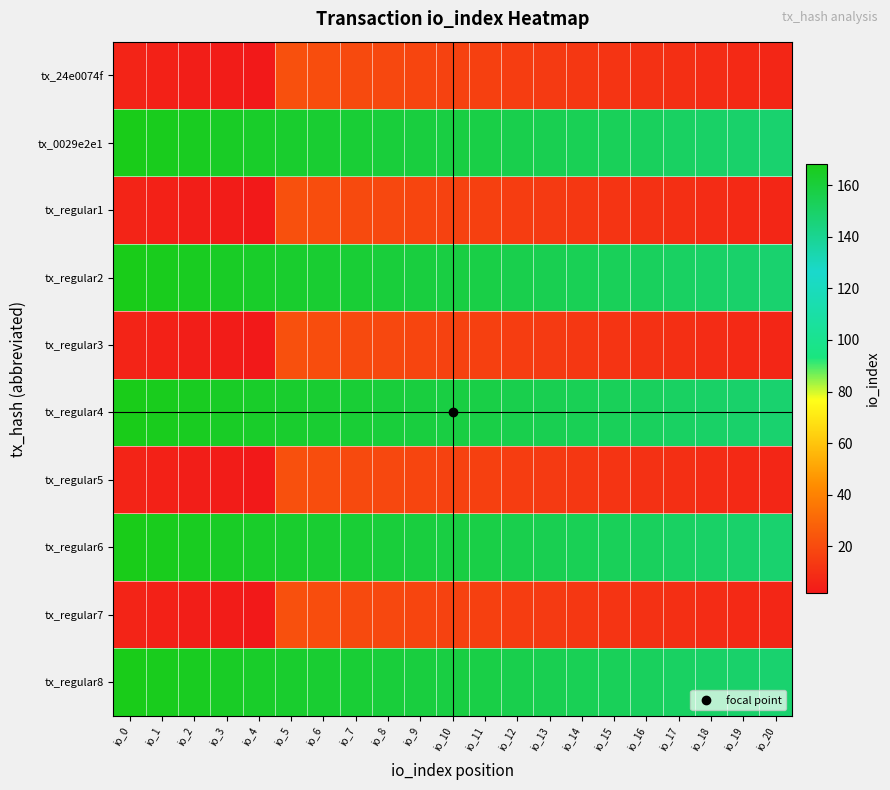

Which has a higher value, io_8 or io_11?

io_8